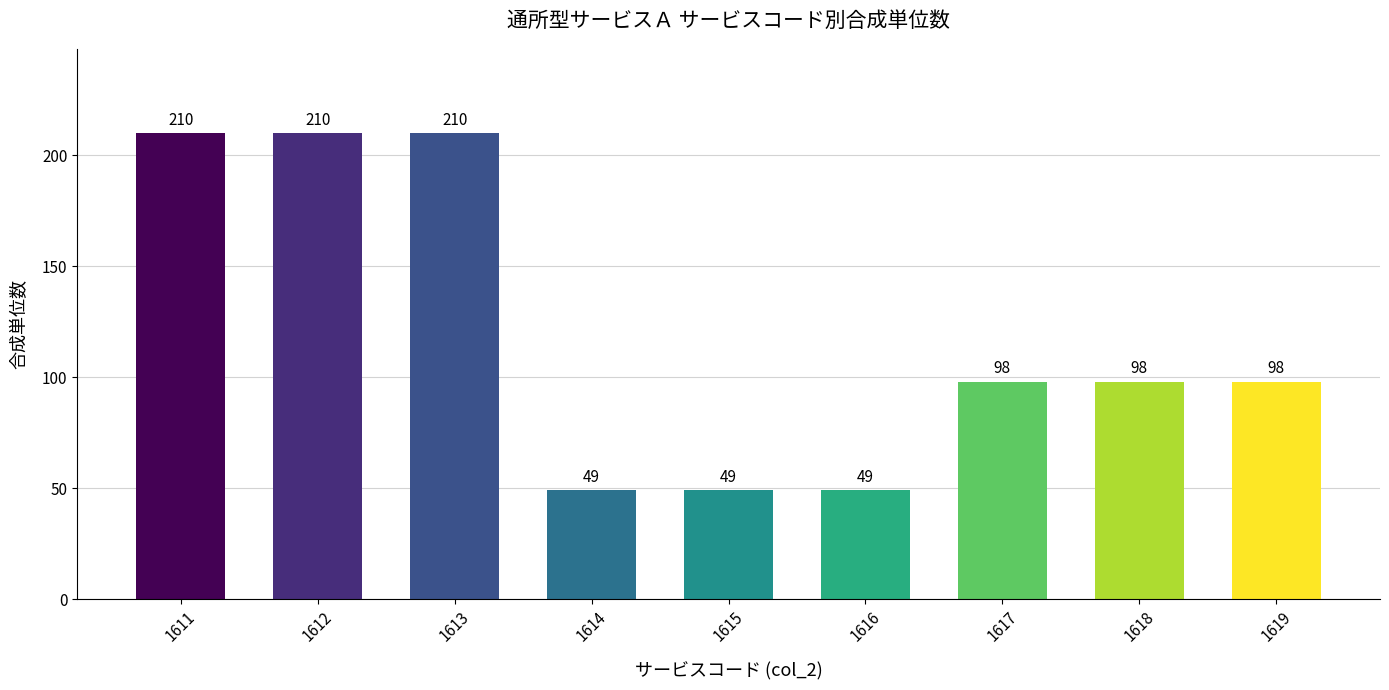

Reading left to right, transcribe all the data shown in this chart.

210	210	210	49	49	49	98	98	98